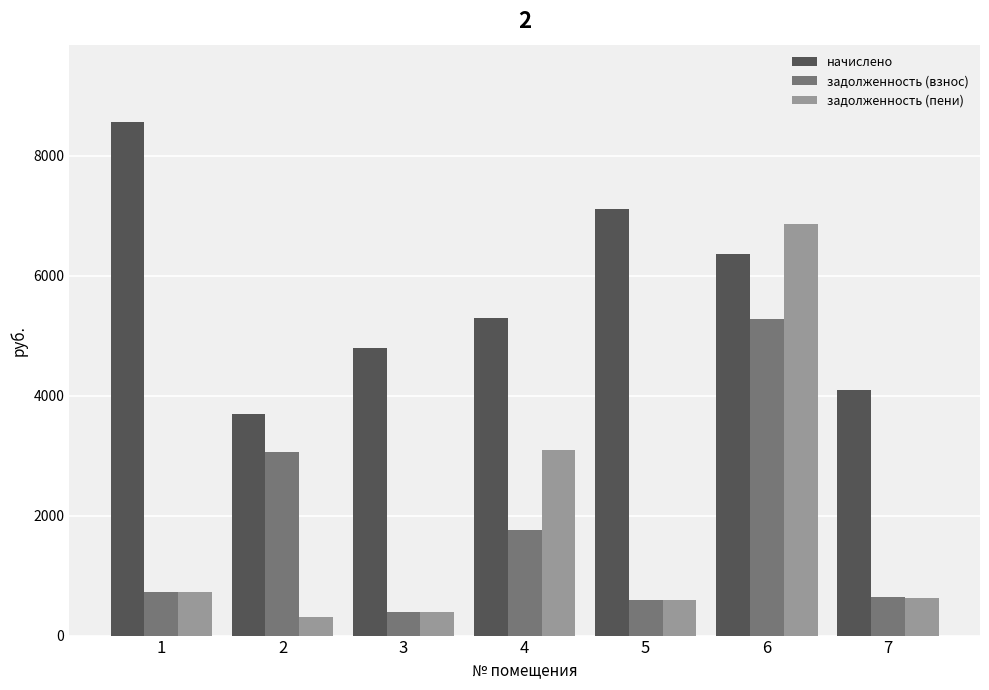

What is the minimum value shown in the chart?

307.8